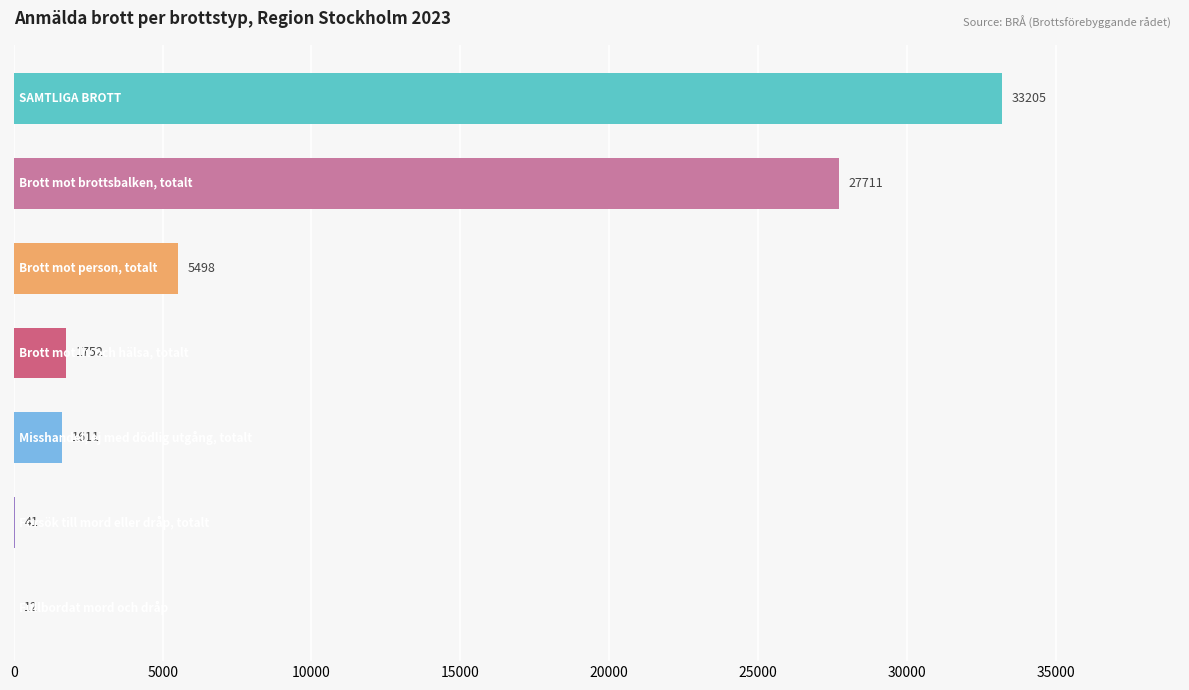

What is the greatest value displayed?

33205